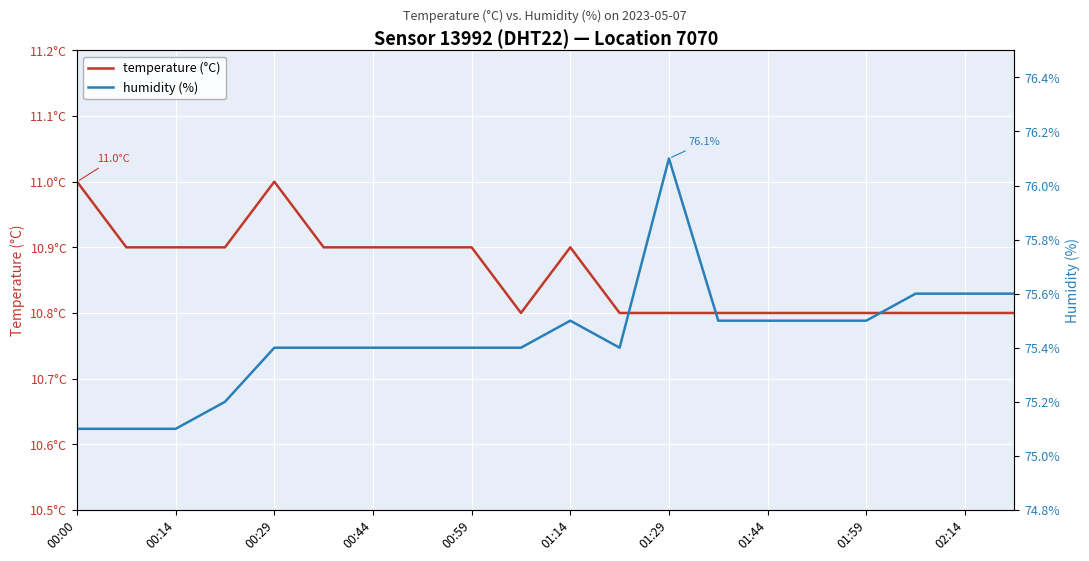

True or false: temperature (°C) and humidity (%) cross at least once.

False